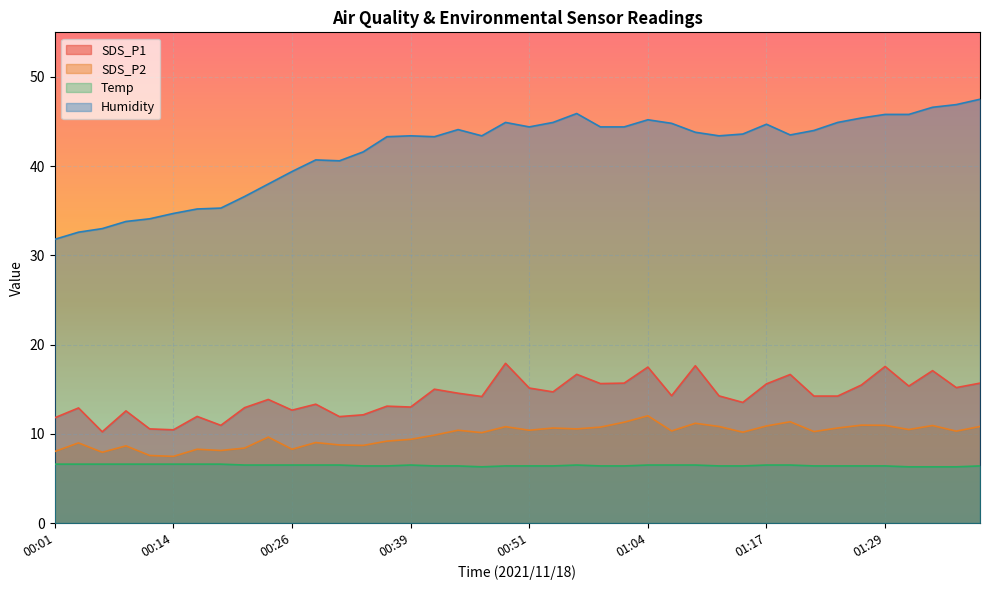

What position from the right is 00:34?

27